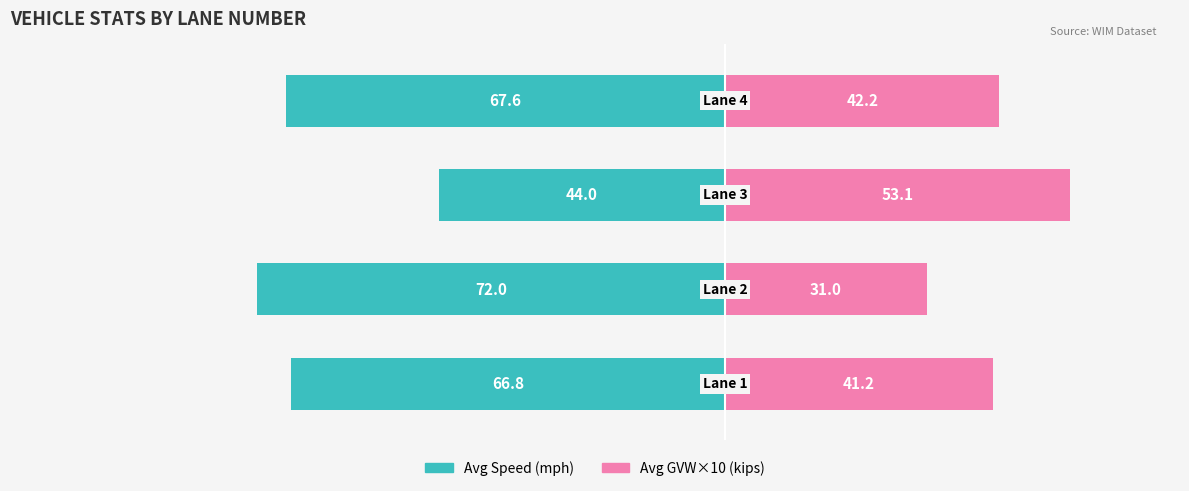

Reading left to right, transcribe all the data shown in this chart.

Avg Speed (mph): 0=-66.8	1=-72.0	2=-44.0	3=-67.6
Avg GVW×10 (kips): 0=41.2	1=31.0	2=53.1	3=42.2